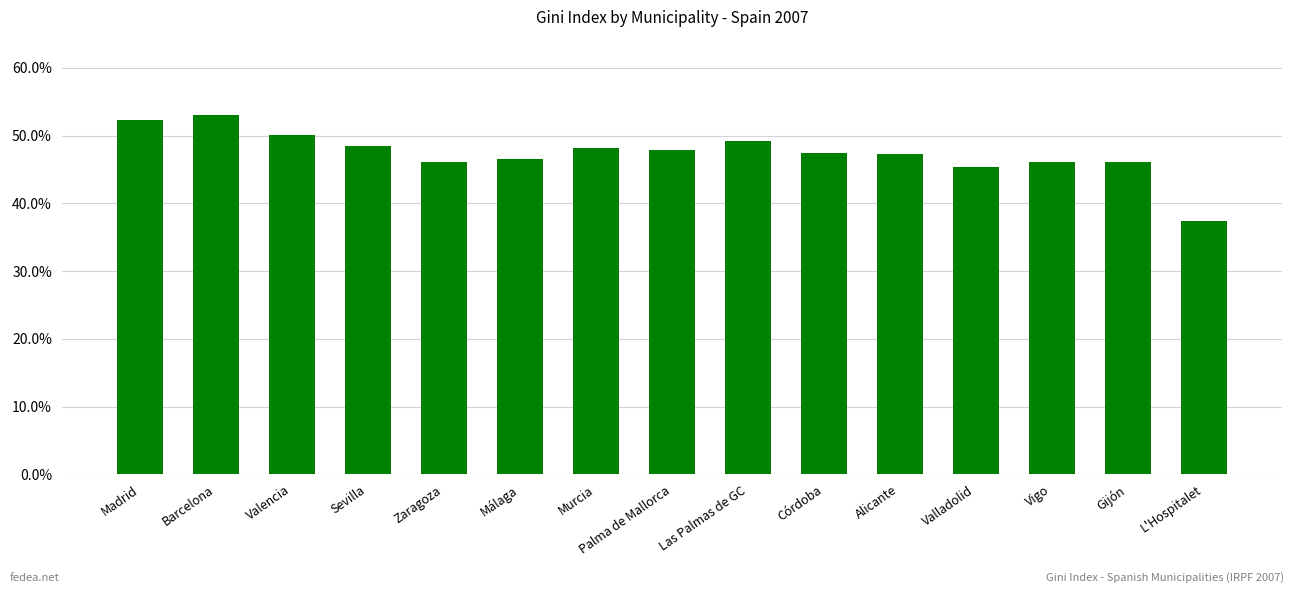

Are the bars horizontal?

No